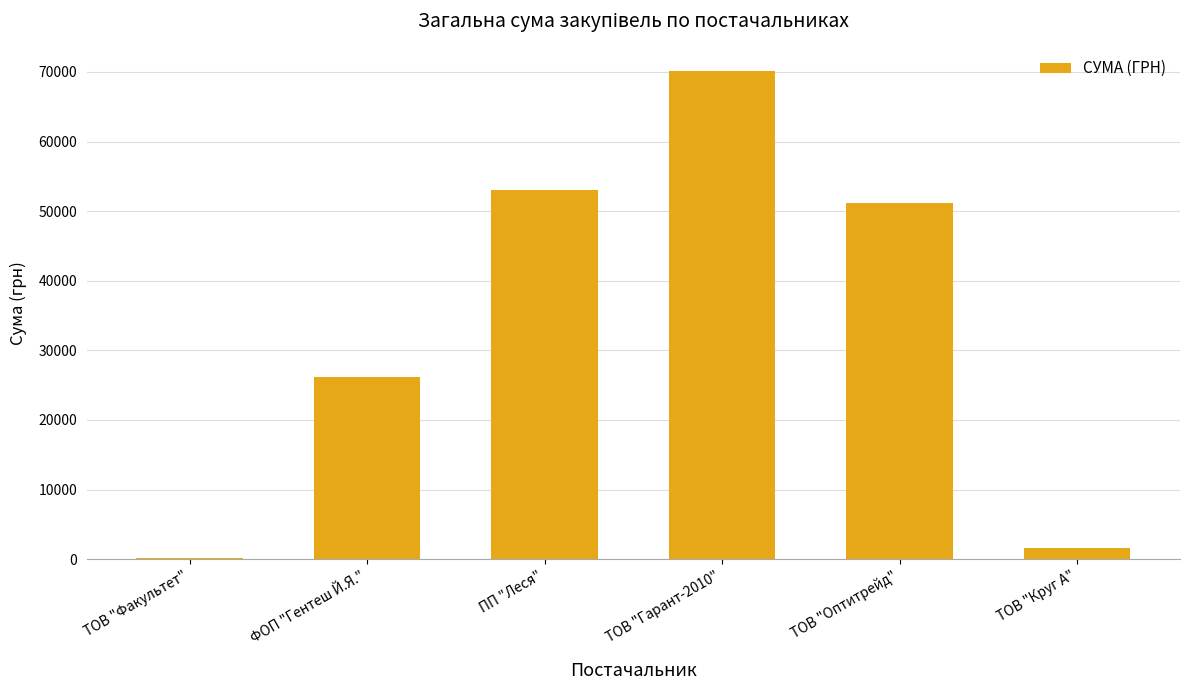

What is the change in value from ТОВ "Оптитрейд" to ТОВ "Круг А"?

-49597.5